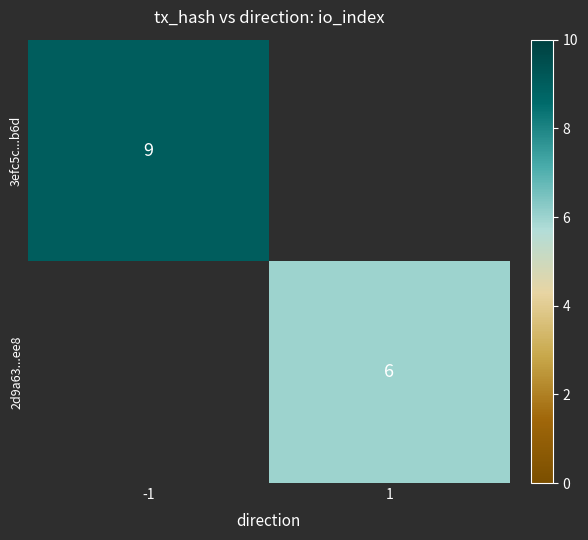

True or false: 2d9a63...ee8 has a value of 11 at 1.

False